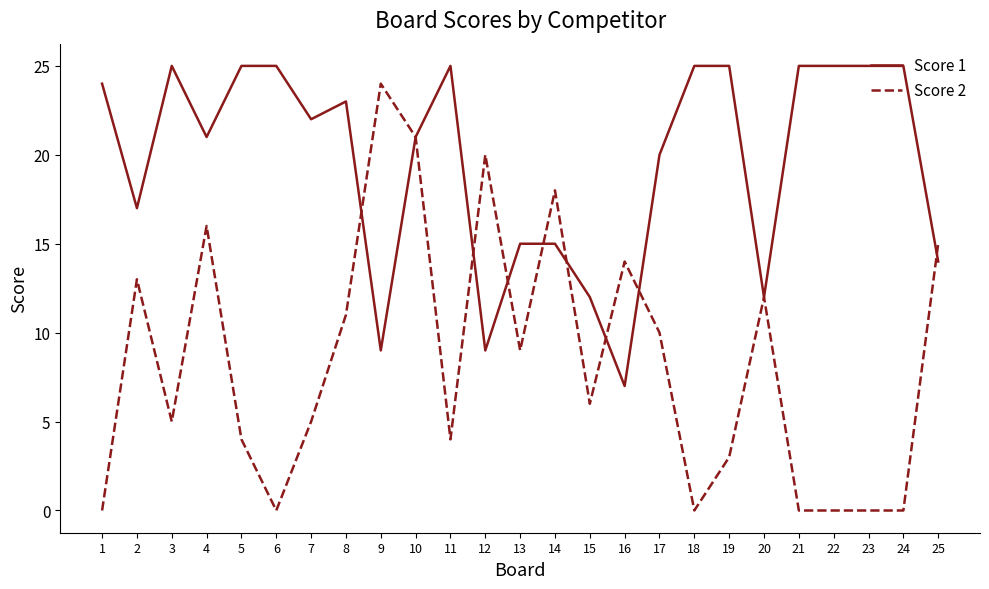

Which series has the widest spread of values?

Score 2